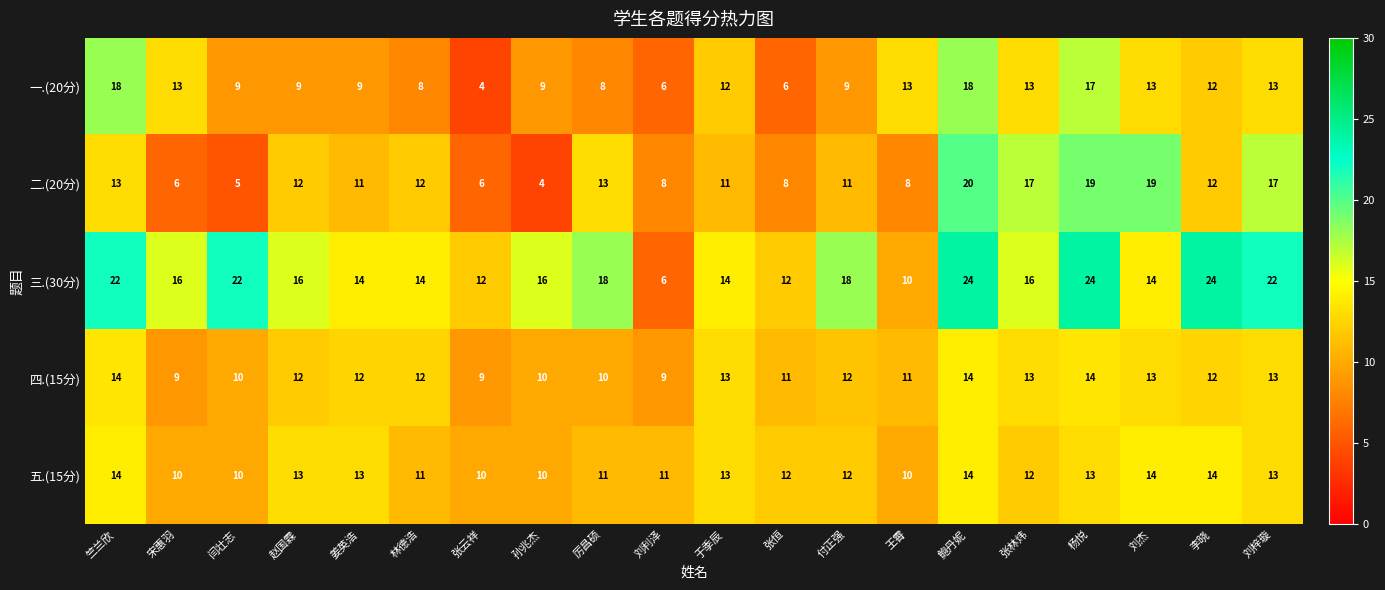

What is the sum of all 二.(20分) values?

232